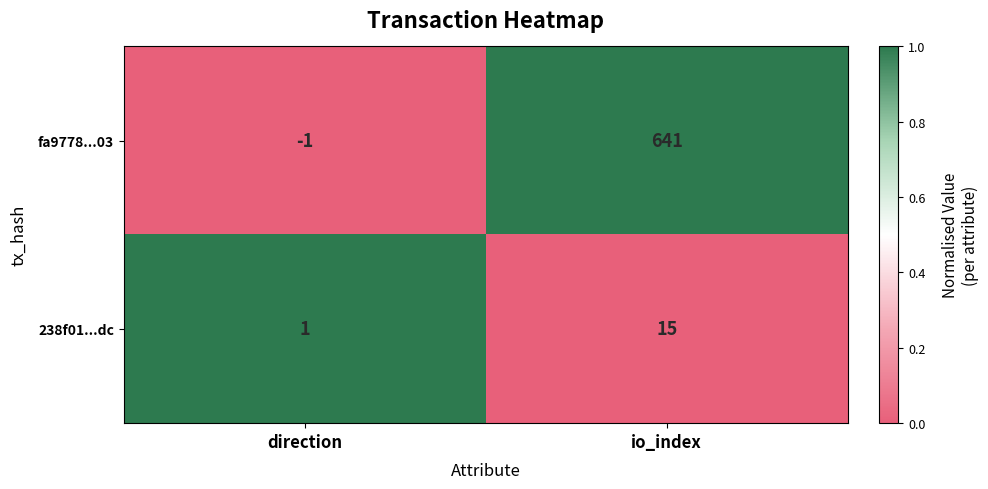

True or false: 238f01...dc has a value of 15 at io_index.

True